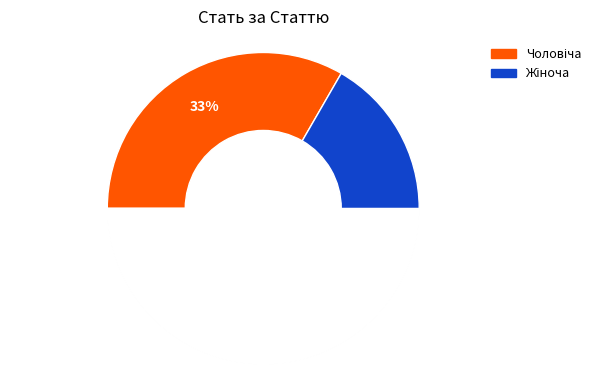

What is the total percentage of Чоловіча and Жіноча?

100.0%